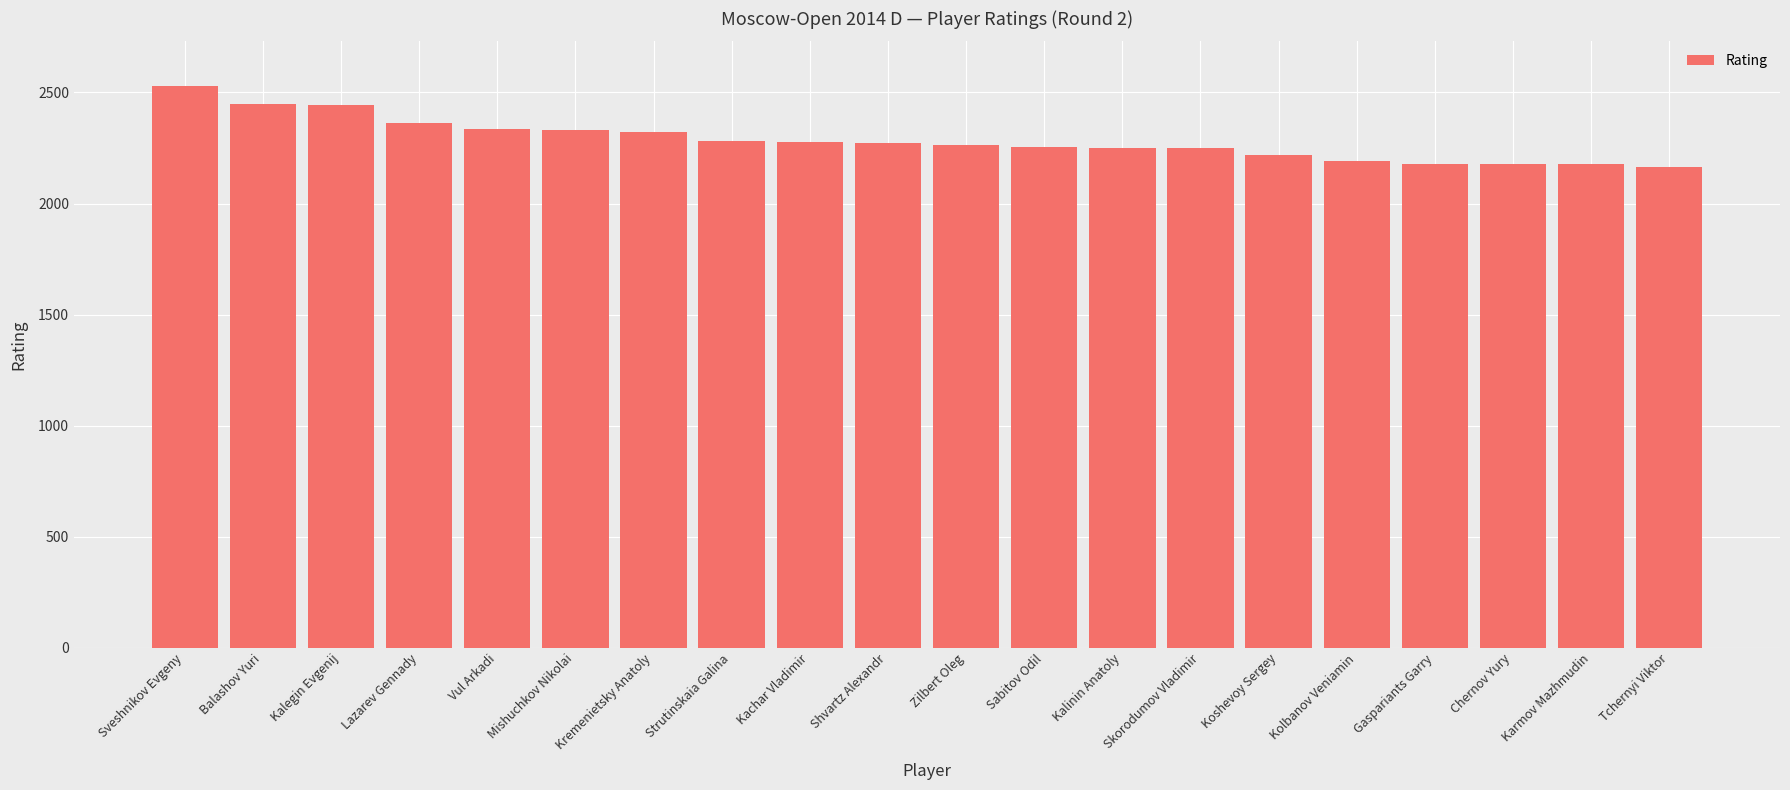

What is the value of the 1st bar from the left?

2528